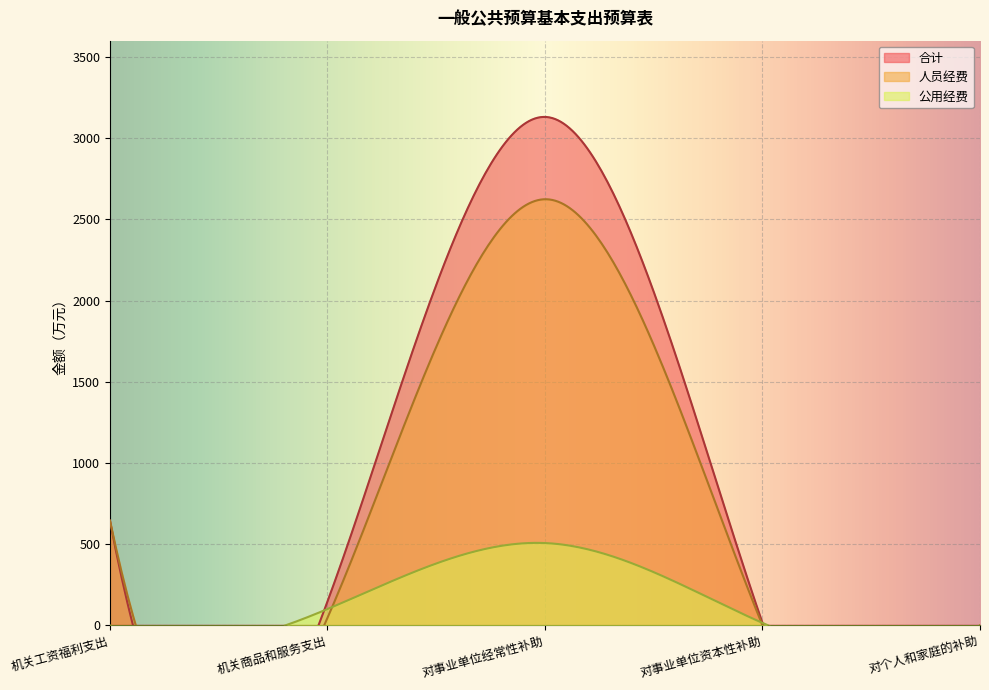

At which label does 人员经费 first exceed 46?

机关工资福利支出